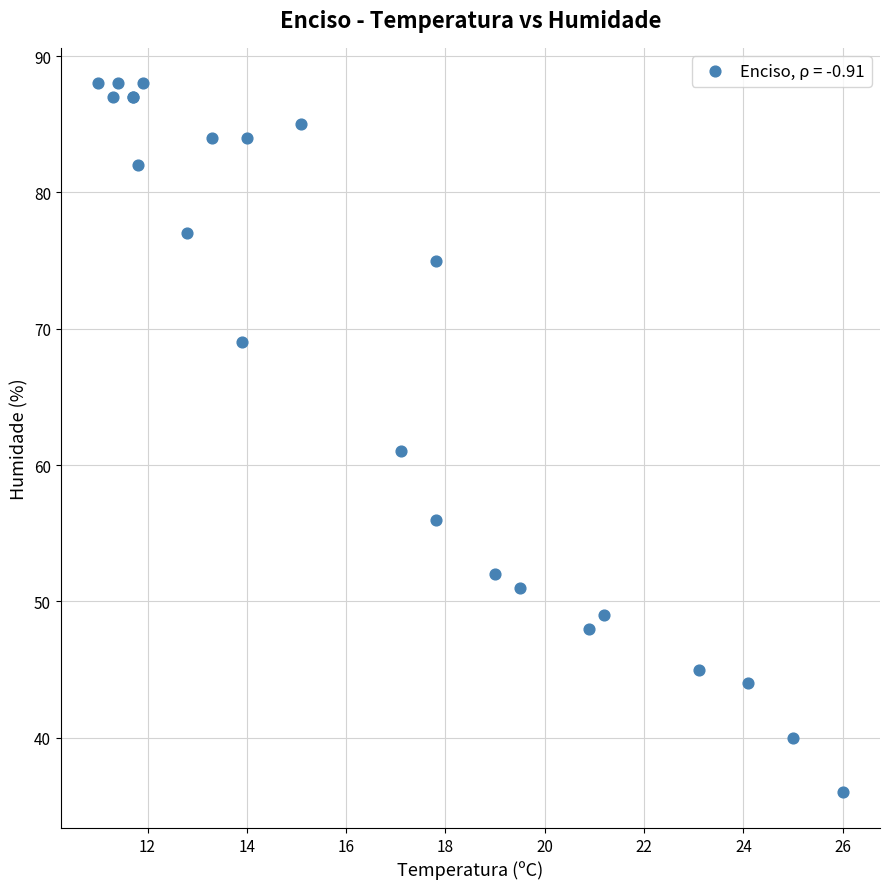

What Y value in the scatter plot is closest to 62?

61